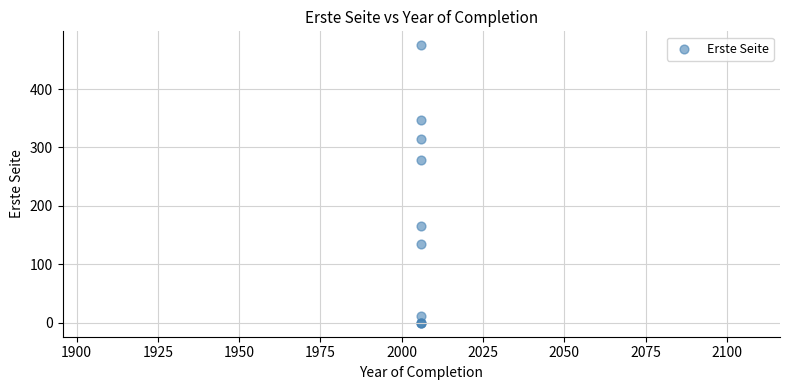

What Y value in the scatter plot is closest to 237?

279